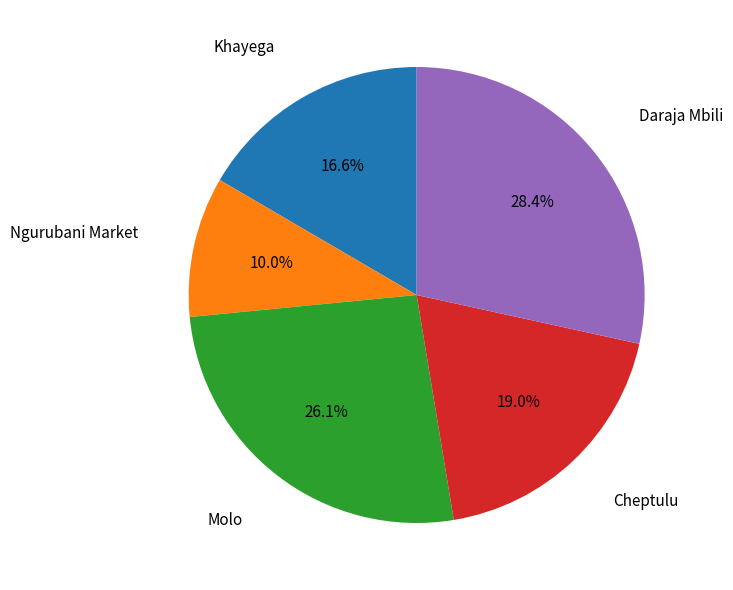

What is the total percentage of Daraja Mbili and Ngurubani Market?

38.4%